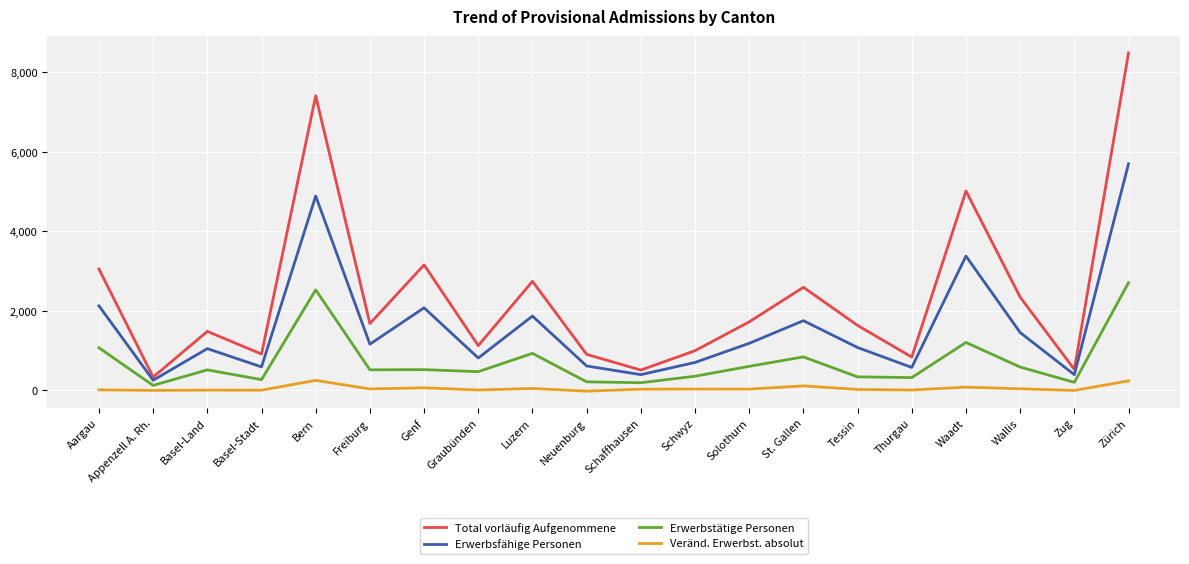

Is this an area chart (filled region under the line)?

No